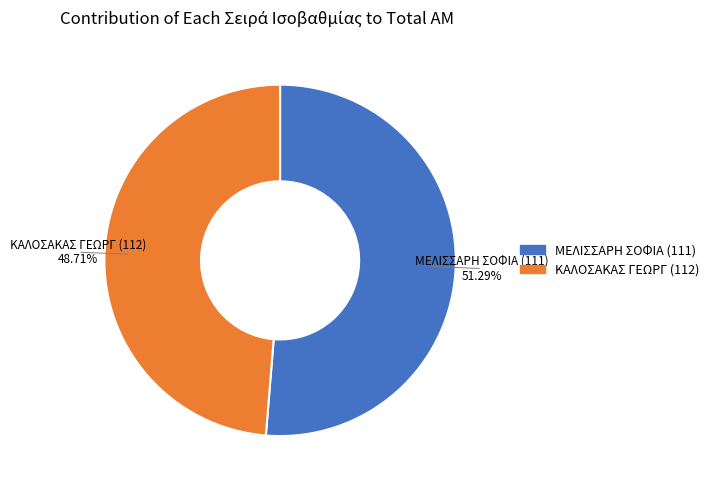

Is there any slice that represents more than half of the pie?

Yes